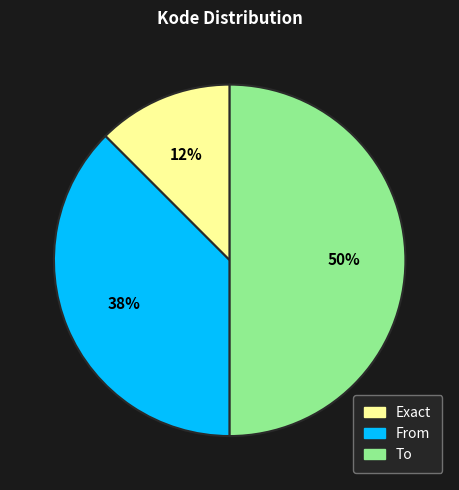

To the nearest percent, what percentage of the pie is To?

50%